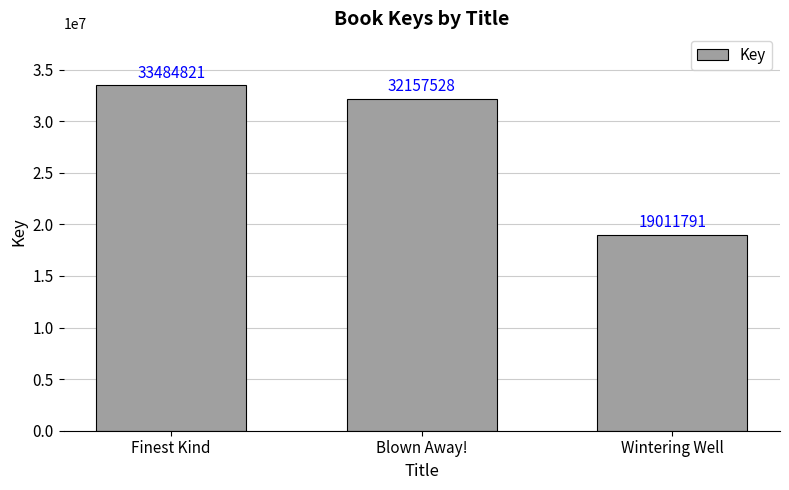

Which has a higher value, Blown Away! or Wintering Well?

Blown Away!